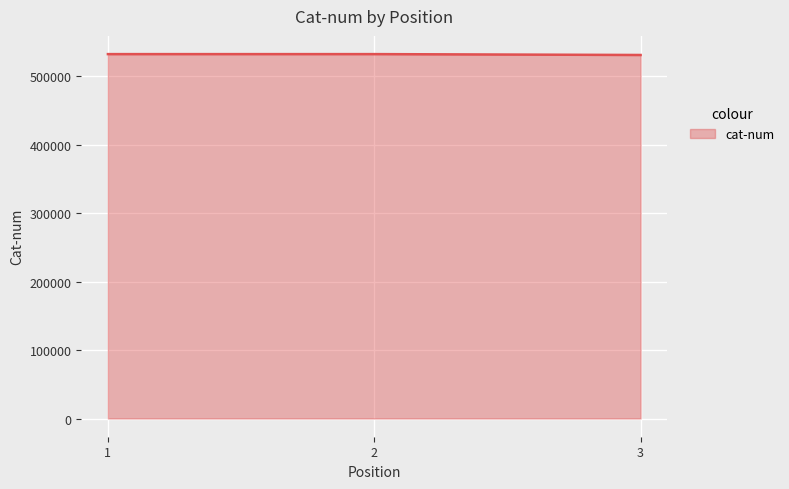

What is the sum of the values at 2 and 1?

1064654